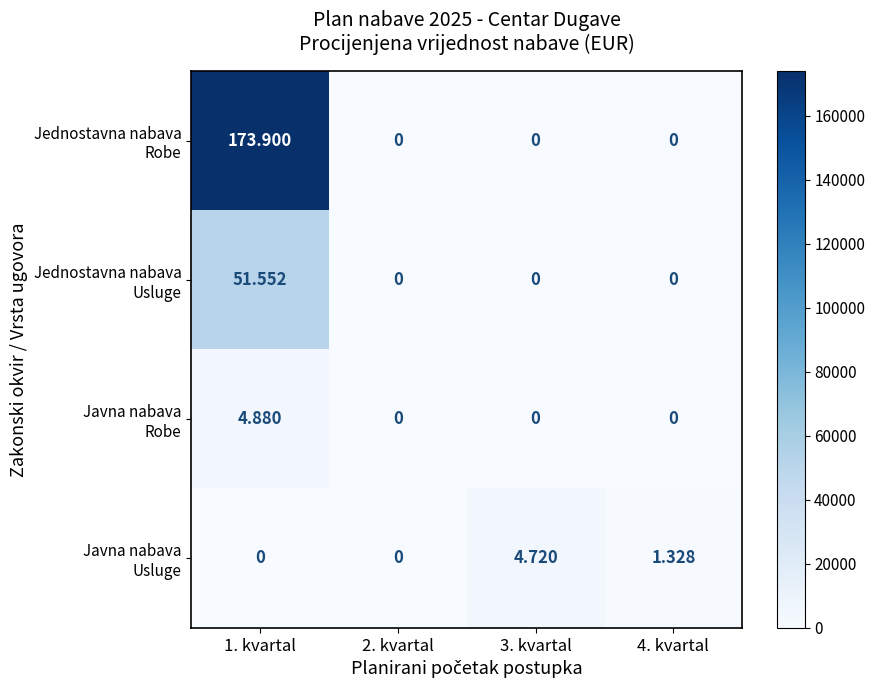

Which has a higher value, 3. kvartal or 1. kvartal?

1. kvartal